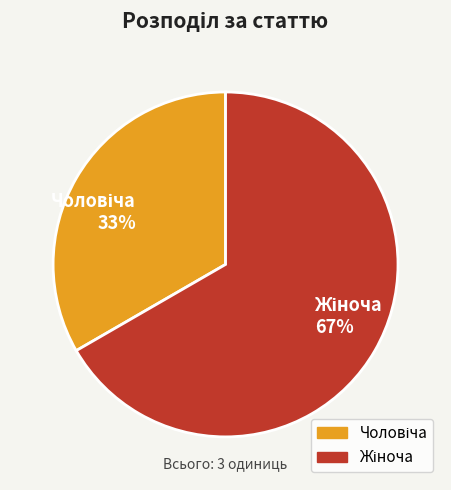

Is there a majority slice in this chart?

Yes